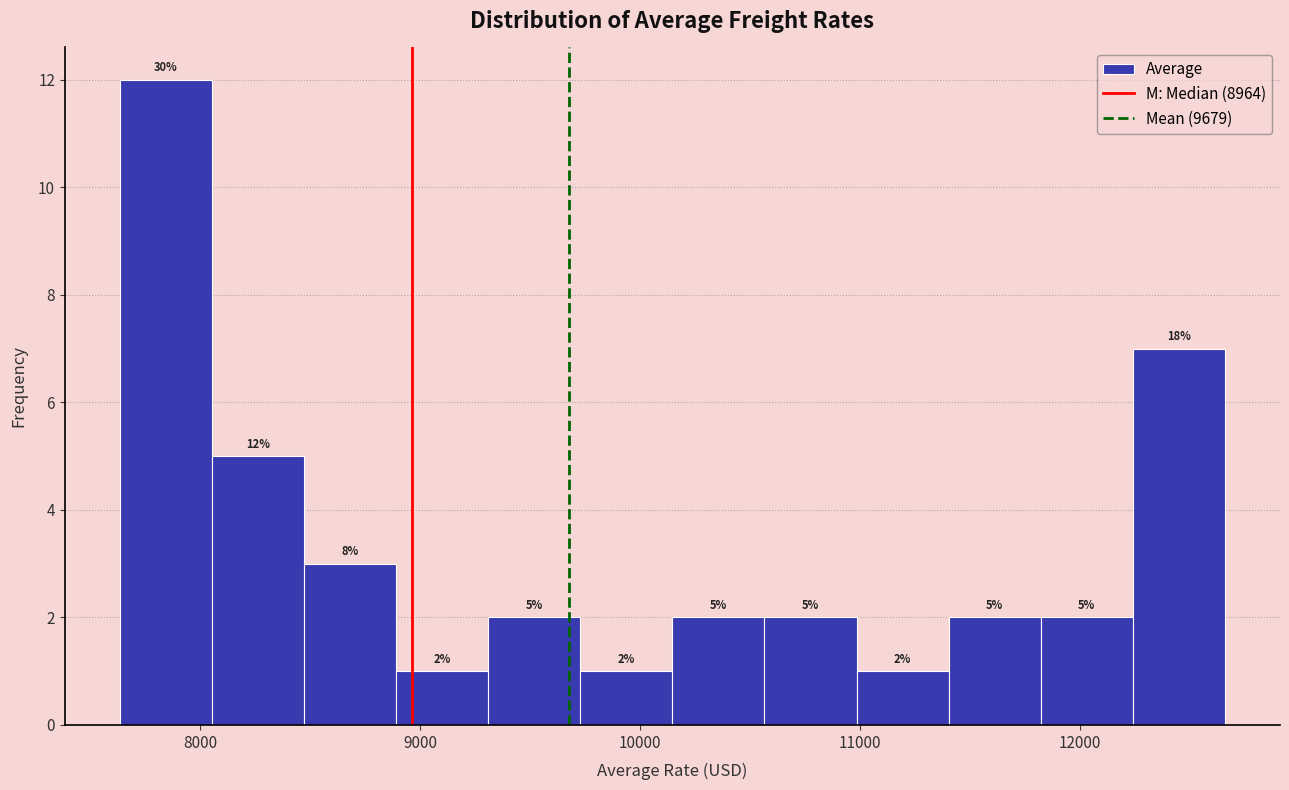

Which range on the x-axis has the tallest bar?

7600 to 8100